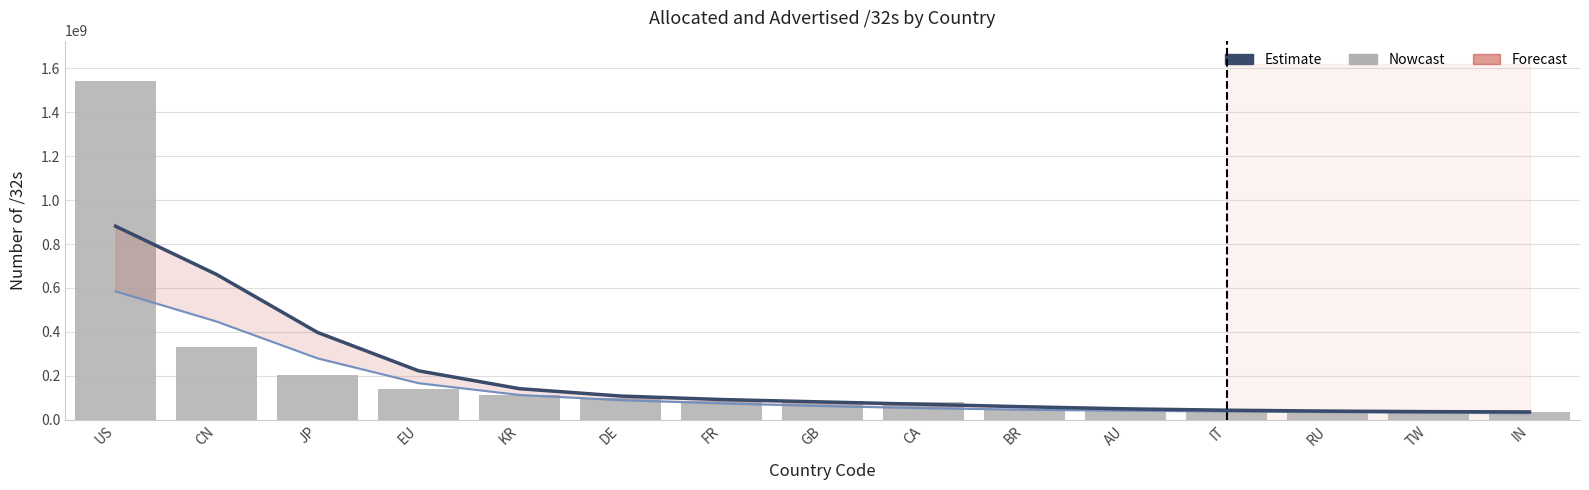

True or false: allocated /32s has a value of 39991584 at RU.

True